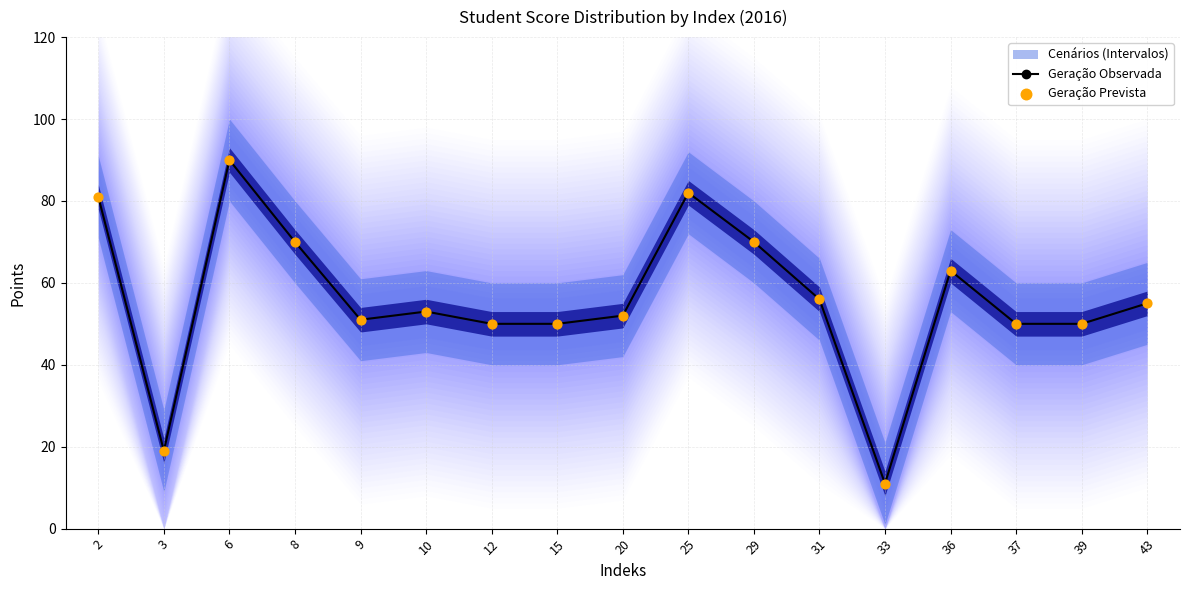

What is the total value across all series at 10?

106